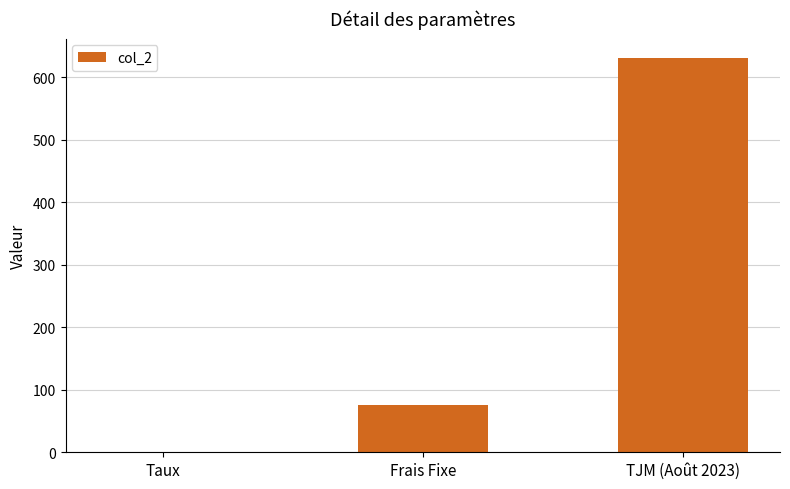

The chart shows a value of 900.9 at TJM (Août 2023). True or false?

False